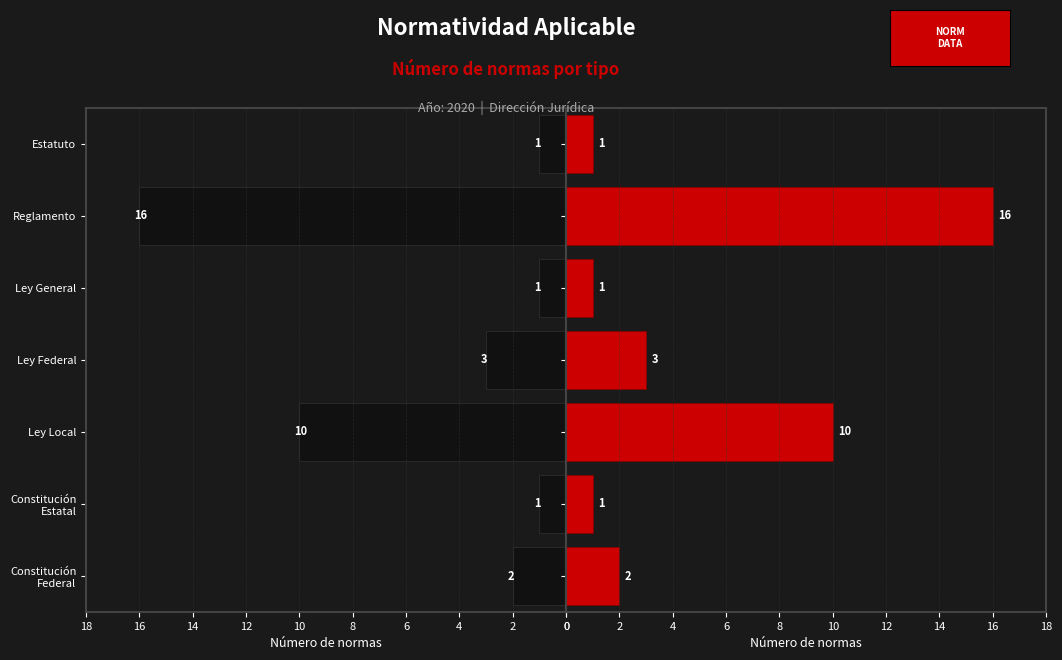

At Estatuto, list the series in order from largest to smallest.

Tipo (izquierda), Tipo (derecha)